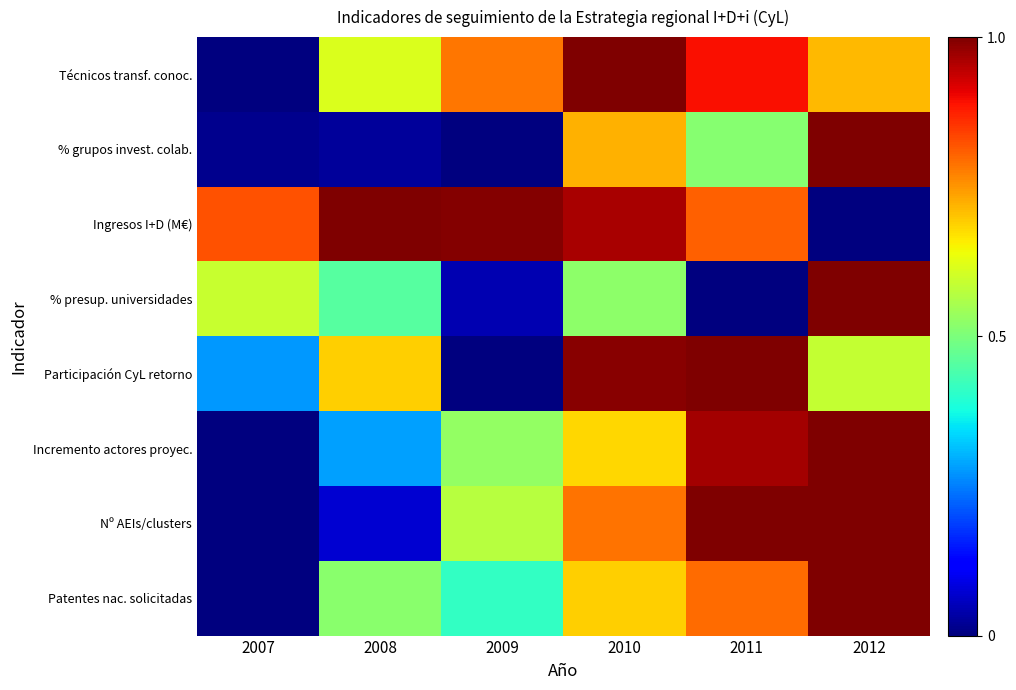

Reading right to left, extract all data points from this chart.

Técnicos transf. conoc.: 2012=0.7	2011=0.9	2010=1.0	2009=0.8	2008=0.6	2007=0.0
% grupos invest. colab.: 2012=1.0	2011=0.5	2010=0.7	2009=0.0	2008=0.0	2007=0.0
Ingresos I+D (M€): 2012=0.0	2011=0.8	2010=1.0	2009=1.0	2008=1.0	2007=0.8
% presup. universidades: 2012=1.0	2011=0.0	2010=0.5	2009=0.0	2008=0.5	2007=0.6
Participación CyL retorno: 2012=0.6	2011=1.0	2010=1.0	2009=0.0	2008=0.7	2007=0.3
Incremento actores proyec.: 2012=1.0	2011=1.0	2010=0.7	2009=0.5	2008=0.3	2007=0.0
Nº AEIs/clusters: 2012=1.0	2011=1.0	2010=0.8	2009=0.6	2008=0.1	2007=0.0
Patentes nac. solicitadas: 2012=1.0	2011=0.8	2010=0.7	2009=0.4	2008=0.5	2007=0.0